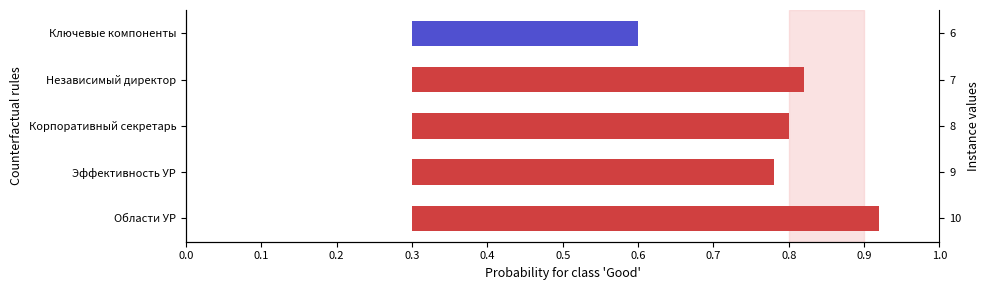

What is the smallest value displayed?

0.3